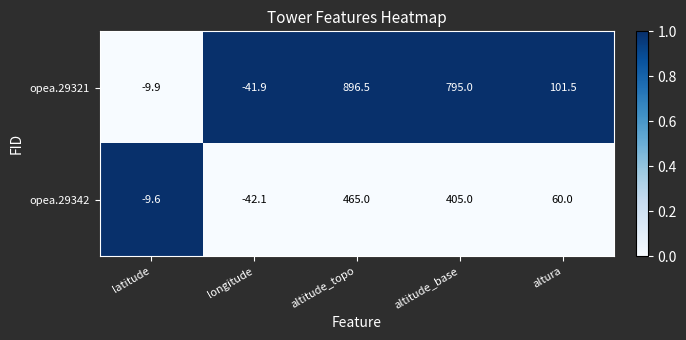

Reading left to right, transcribe all the data shown in this chart.

opea.29321: -9.9	-41.9	896.5	795.0	101.5
opea.29342: -9.6	-42.1	465.0	405.0	60.0